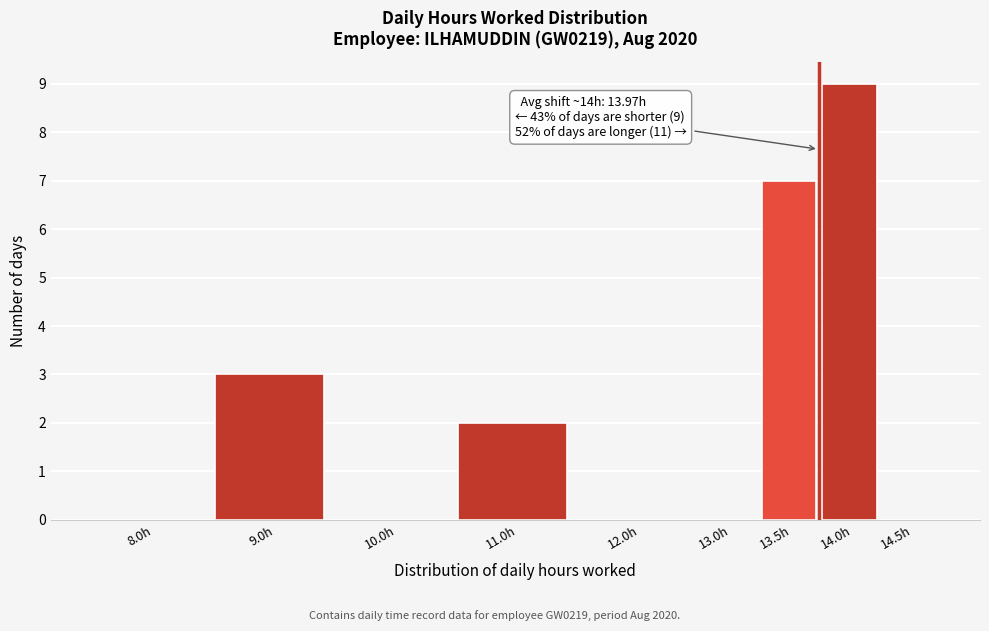

Reading right to left, transcribe all the data shown in this chart.

14.5h=0	14.0h=9	13.5h=7	13.0h=0	12.0h=0	11.0h=2	10.0h=0	9.0h=3	8.0h=0